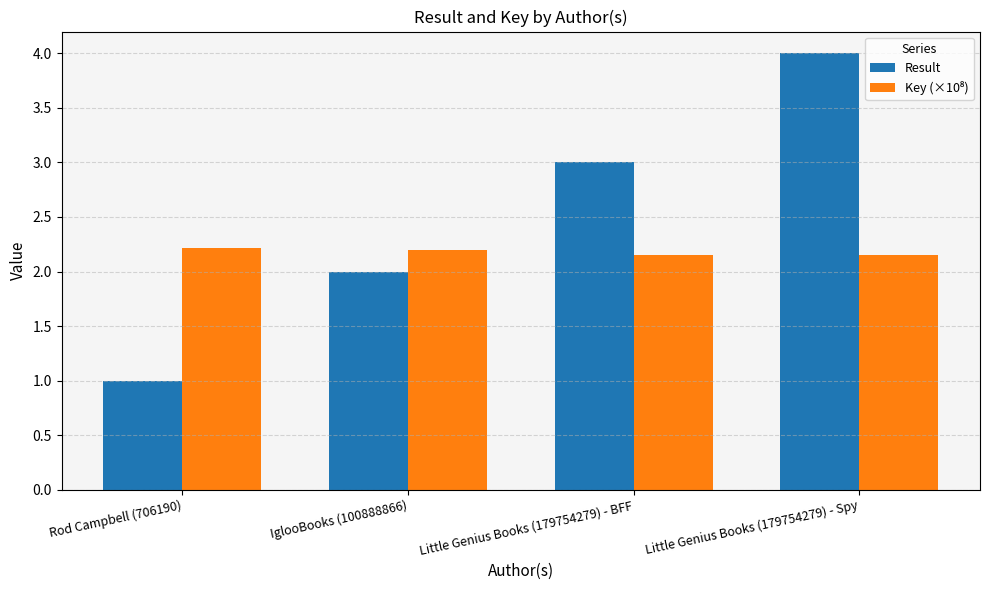

Which series has the largest range (max minus min)?

Result